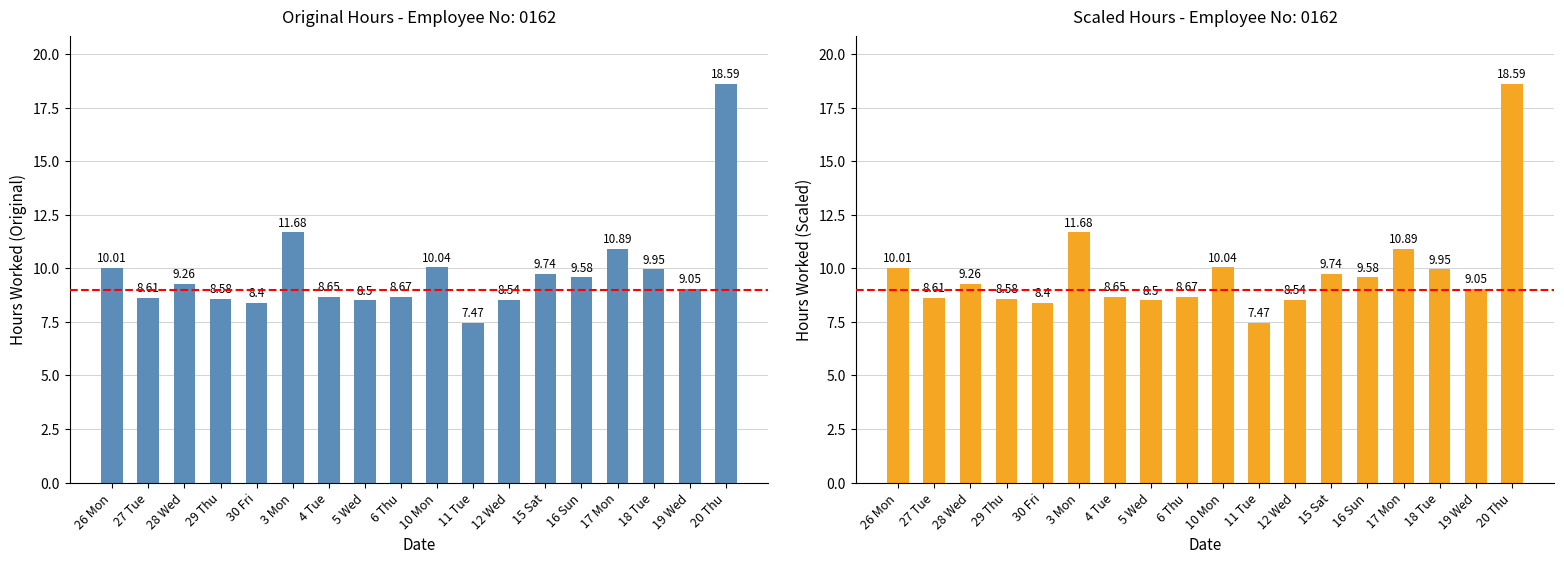

Count the number of values greater than 9.

10